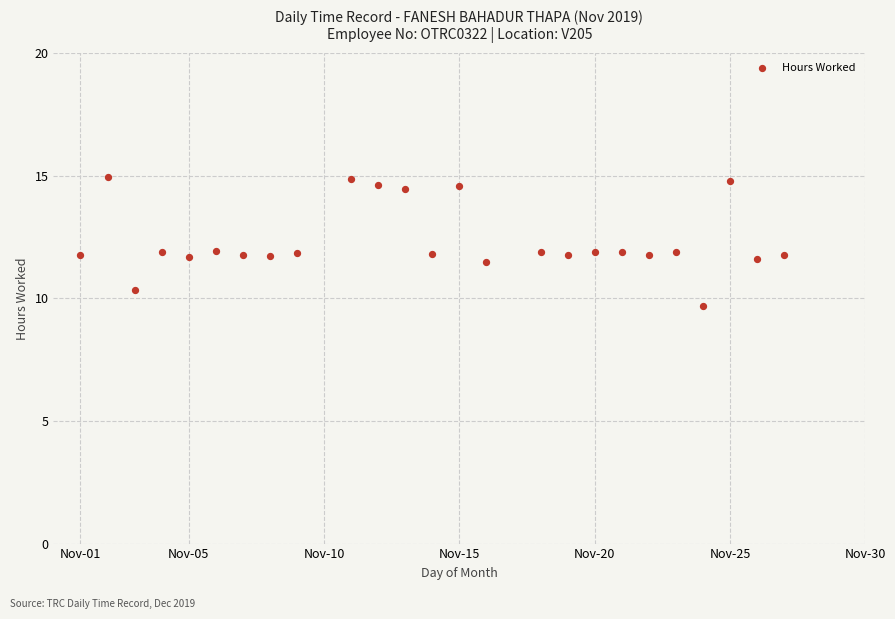

What is the range of X values (max minus min)?

26.0